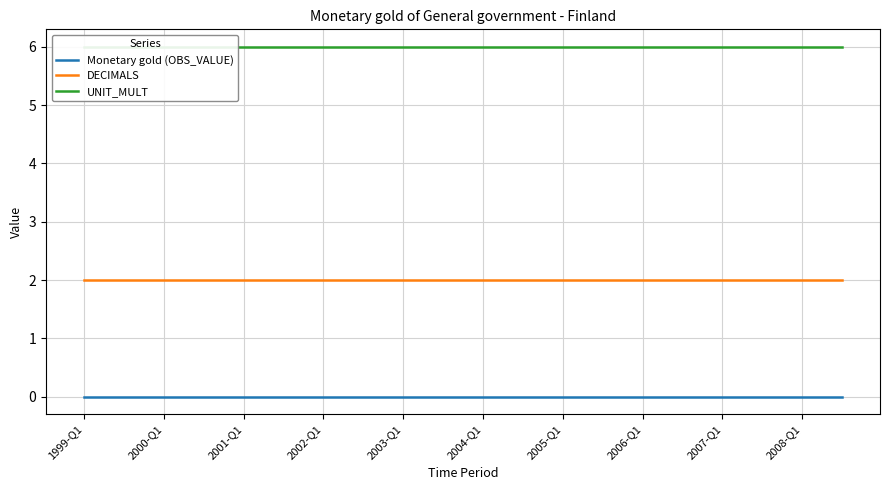

True or false: DECIMALS and Monetary gold (OBS_VALUE) cross at least once.

False